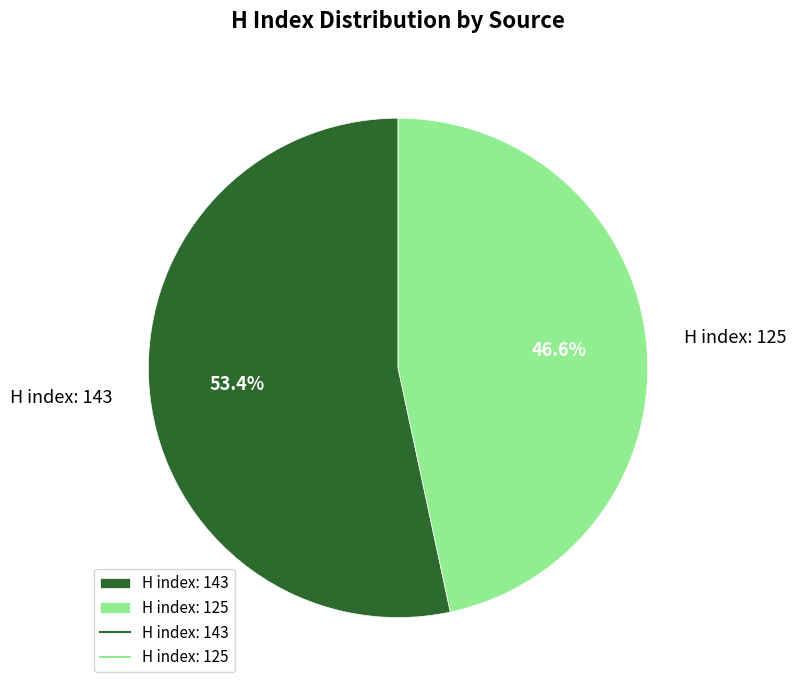

To the nearest percent, what is the combined percentage of H index: 143 and H index: 125?

100%